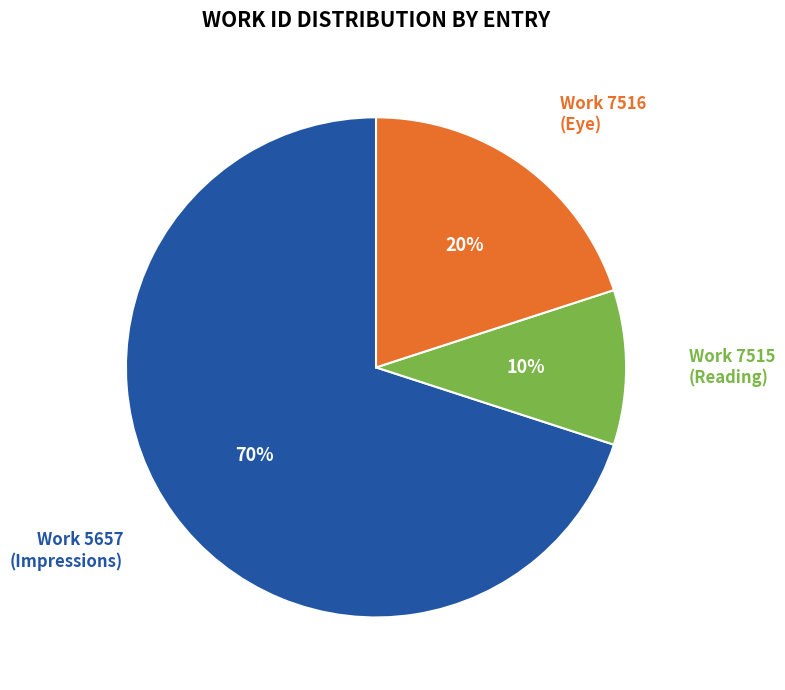

To the nearest percent, what is the difference between the largest and smallest slice percentages?

60%